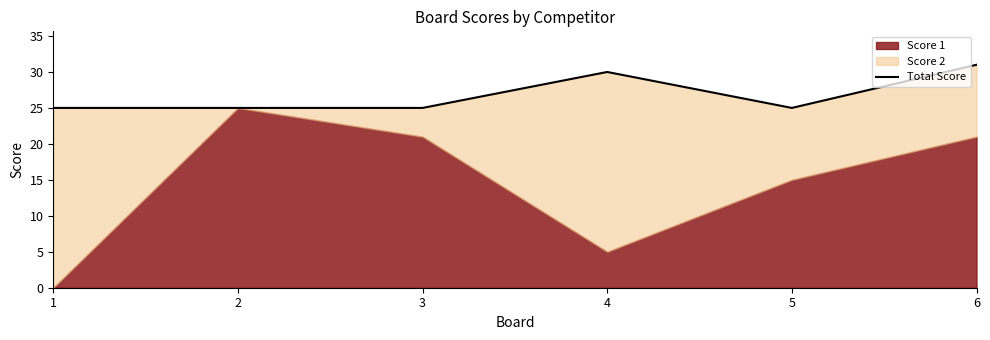

What value does the data have at 3?

25